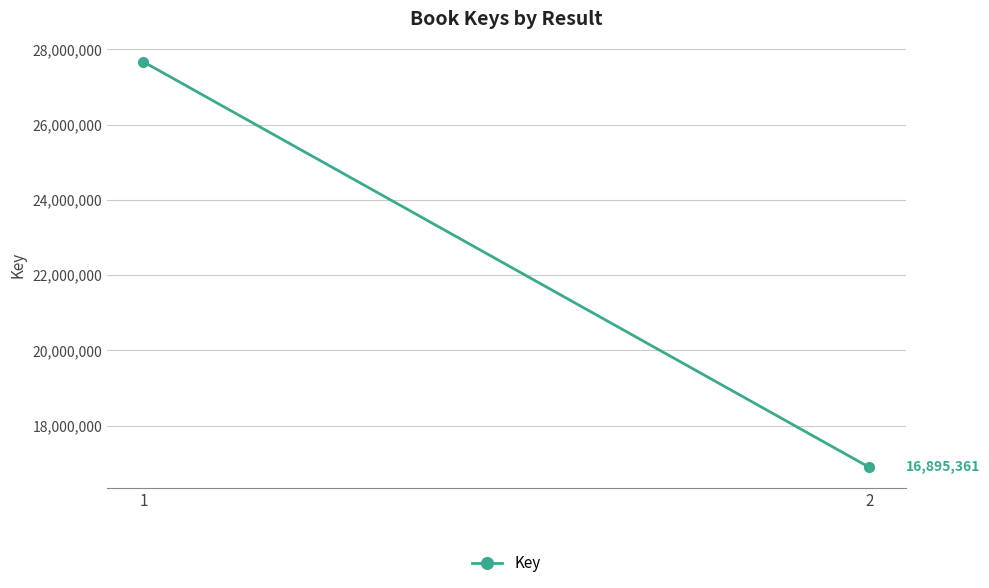

Reading left to right, list all the values displayed in this chart.

27665881	16895361